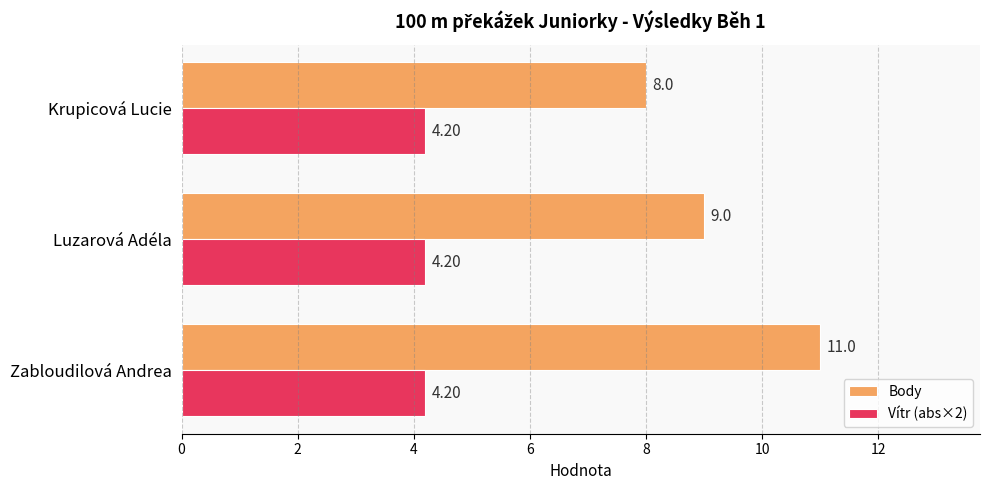

Is the value of Vítr (abs×2) at Krupicová Lucie greater than the value of Body at Luzarová Adéla?

No